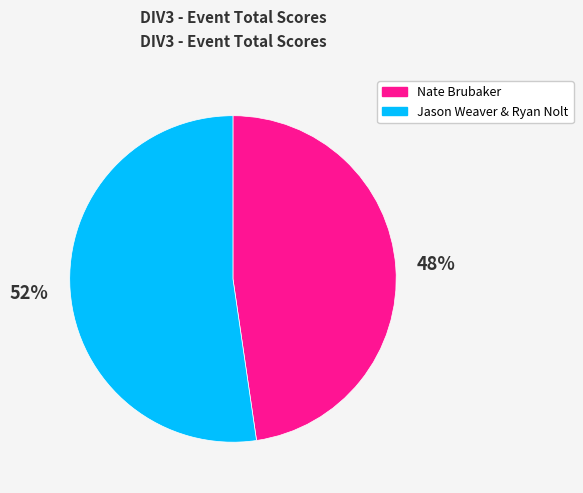

Does Nate Brubaker account for over 50% of the chart?

No